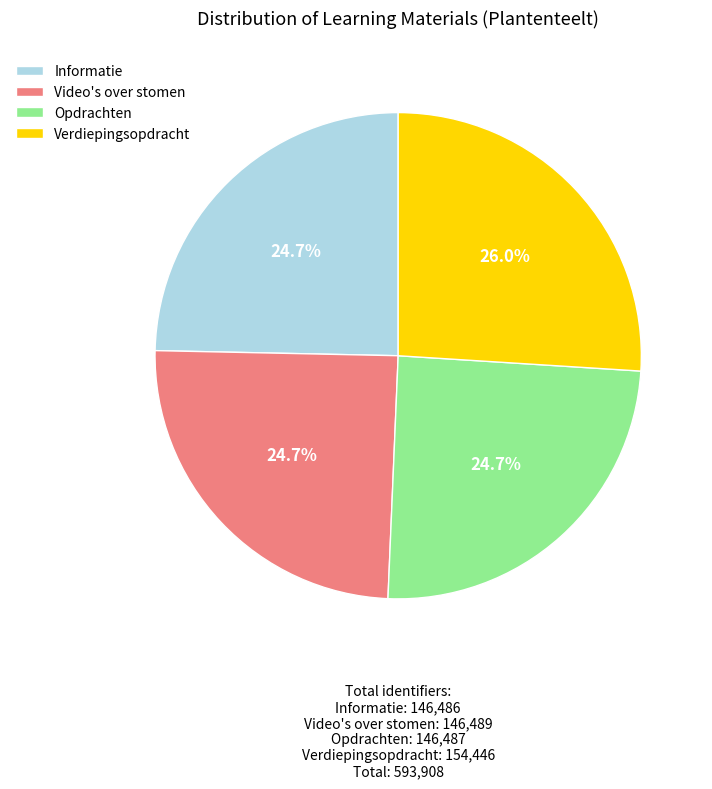

Is it true that Video's over stomen is 25% of the pie?

True